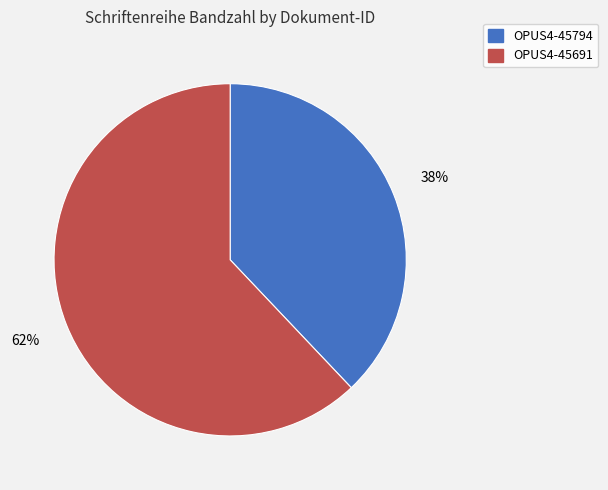

Rank the categories by value from highest to lowest.

OPUS4-45691, OPUS4-45794